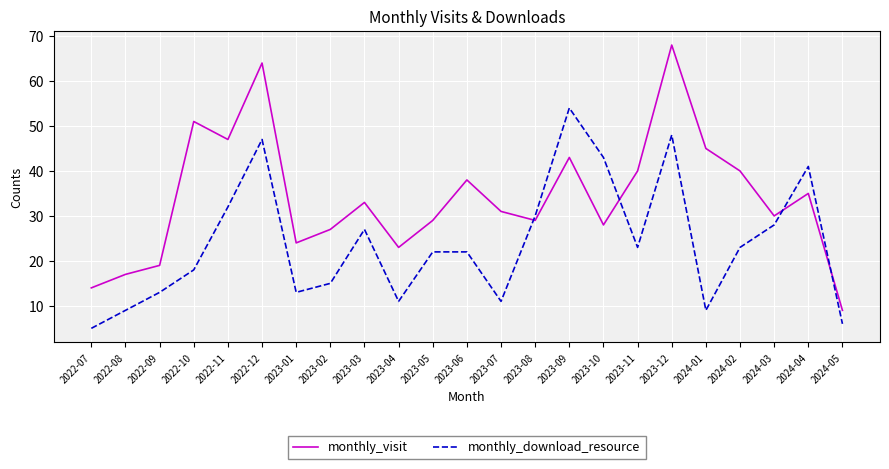

What is the sum of all monthly_download_resource values?

550